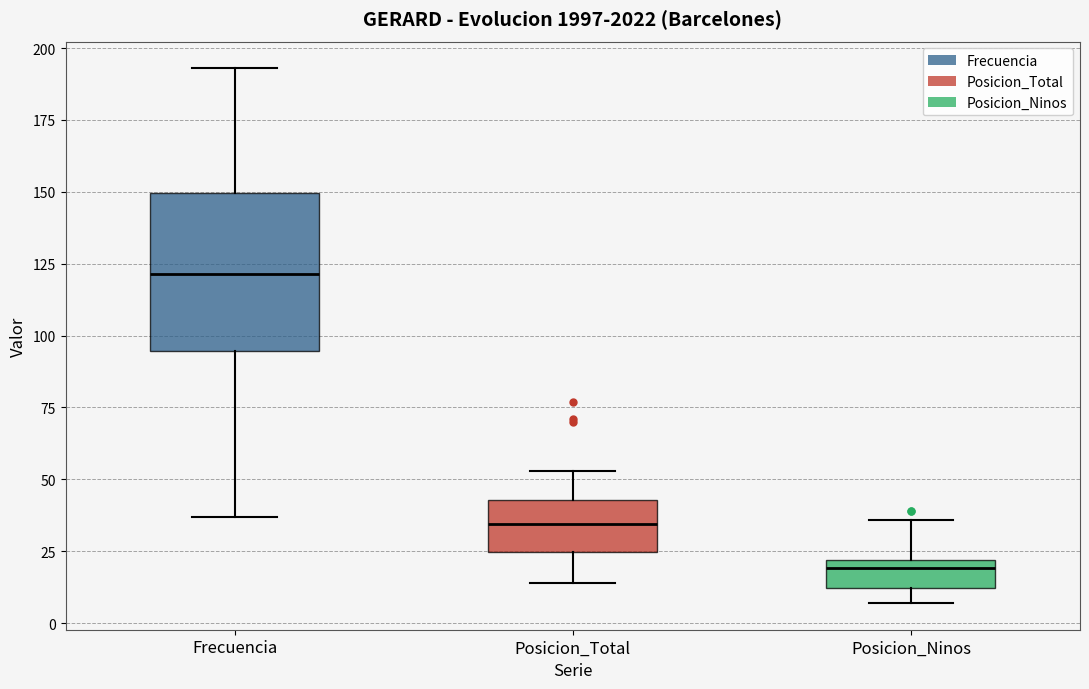

Where does the lower whisker of the box for Posicion_Ninos end on the y-axis? The values are not printed on the chart, so give them approximately, as read against the axis.

5